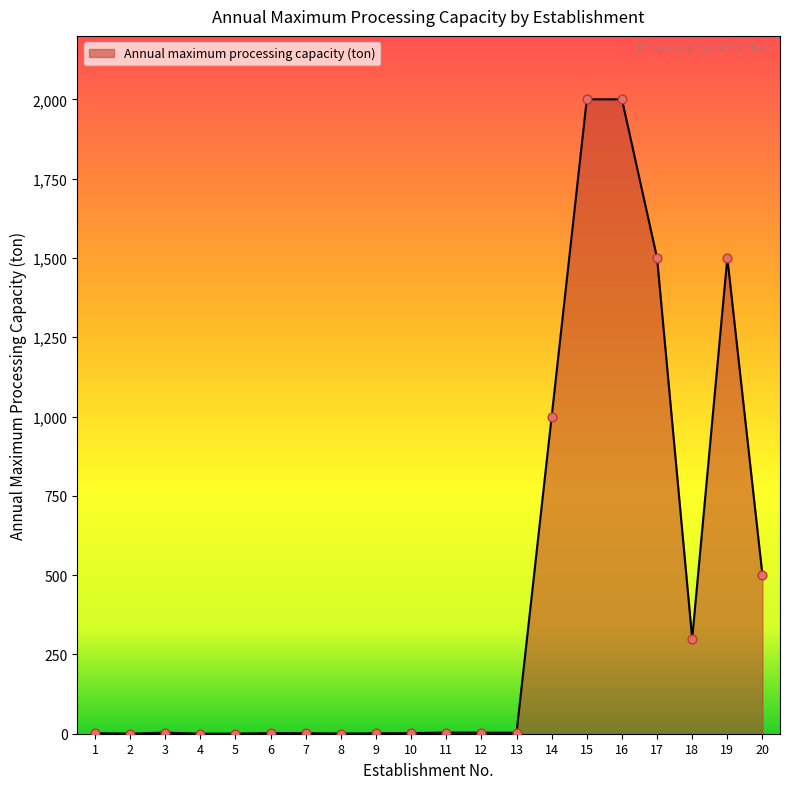

The value at 15 is 2000.0. True or false?

True